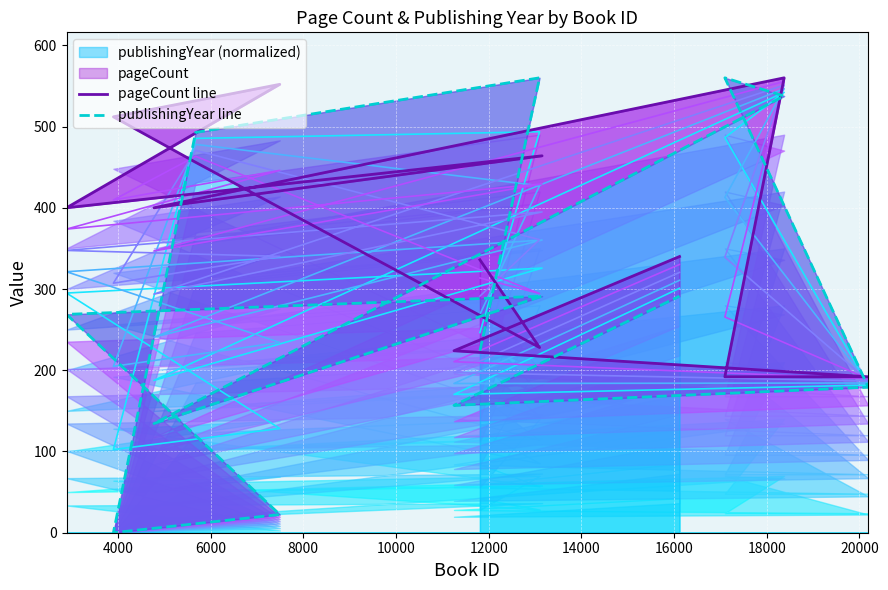

What is the highest value of the publishingYear (normalized) series?

560.0